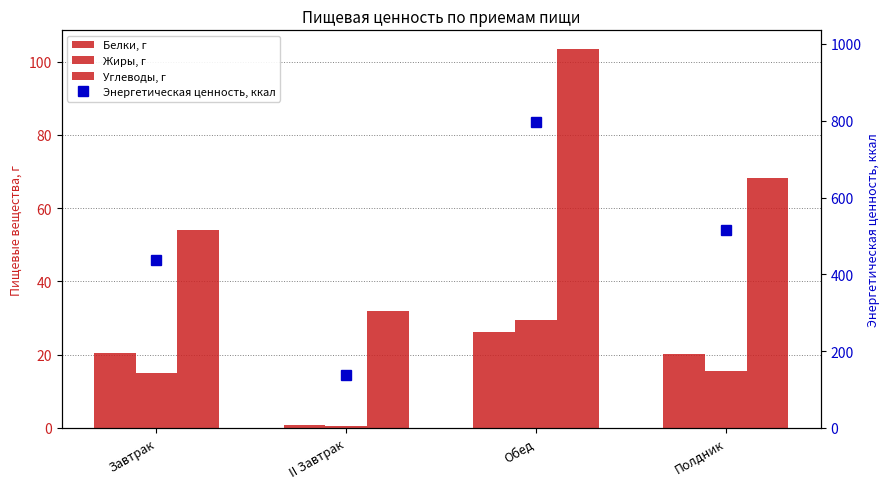

What is the label of the 4th bar from the right?

Завтрак